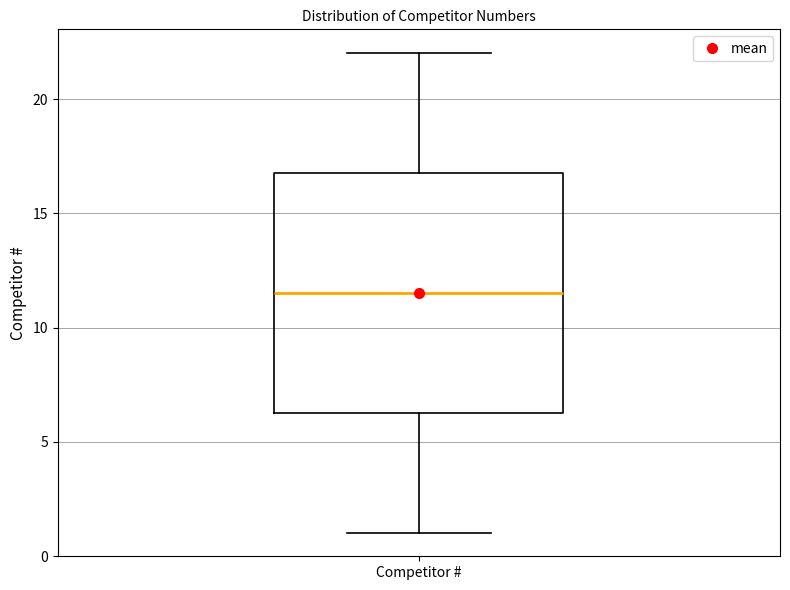

Read this box plot against the y-axis: the position of the median line, the range covered by the box, and the ends of both whiskers. The values are not printed on the chart, so give them approximately, as read against the axis.

median 11.5, box 6.5 to 17.0, whiskers 1.0 to 22.0